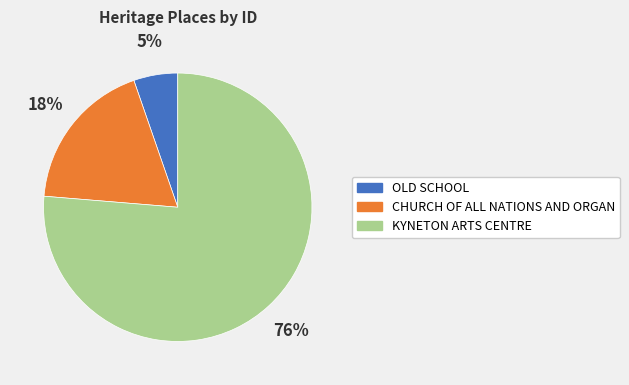

What percentage is the CHURCH OF ALL NATIONS AND ORGAN slice, to the nearest percent?

18%